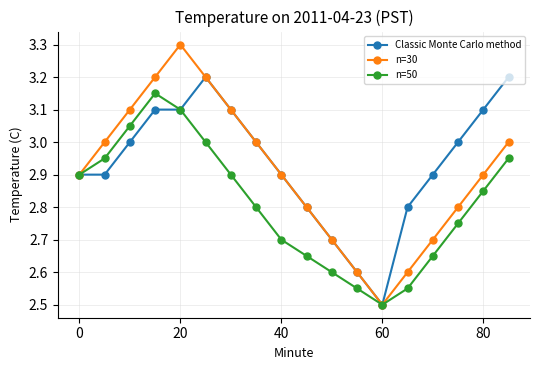

At how many categories does at least one series exceed 2?

18